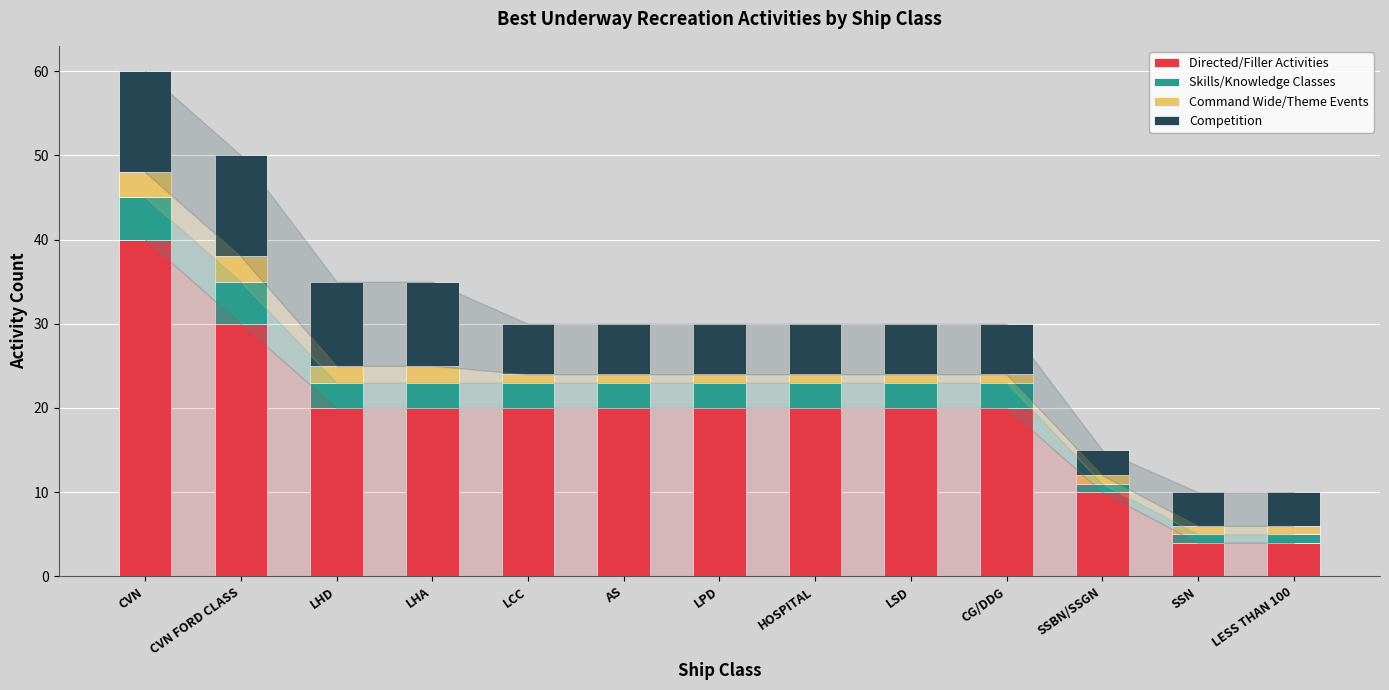

At which category is the sum across all series the highest?

CVN